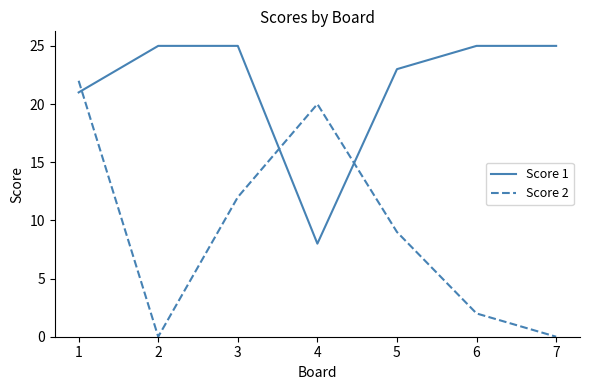

What is the difference between the maximum and second lowest values in the Score 2 series?

22